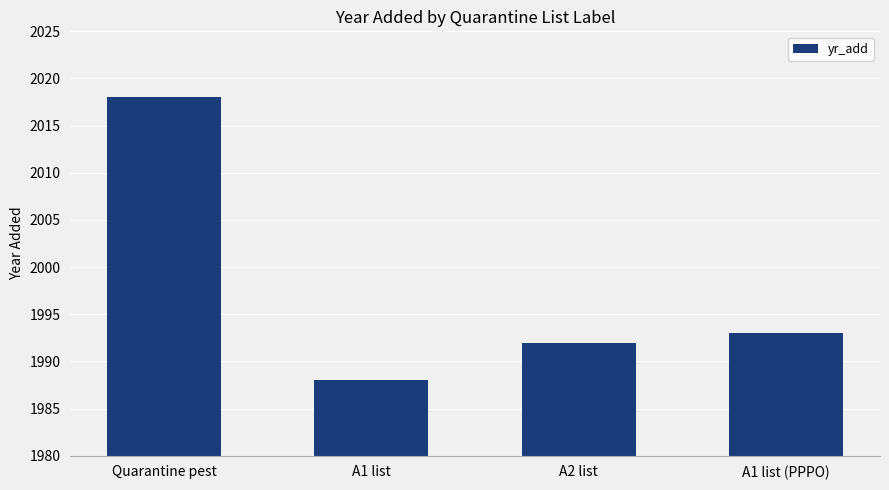

Between Quarantine pest and A2 list, which is larger?

Quarantine pest